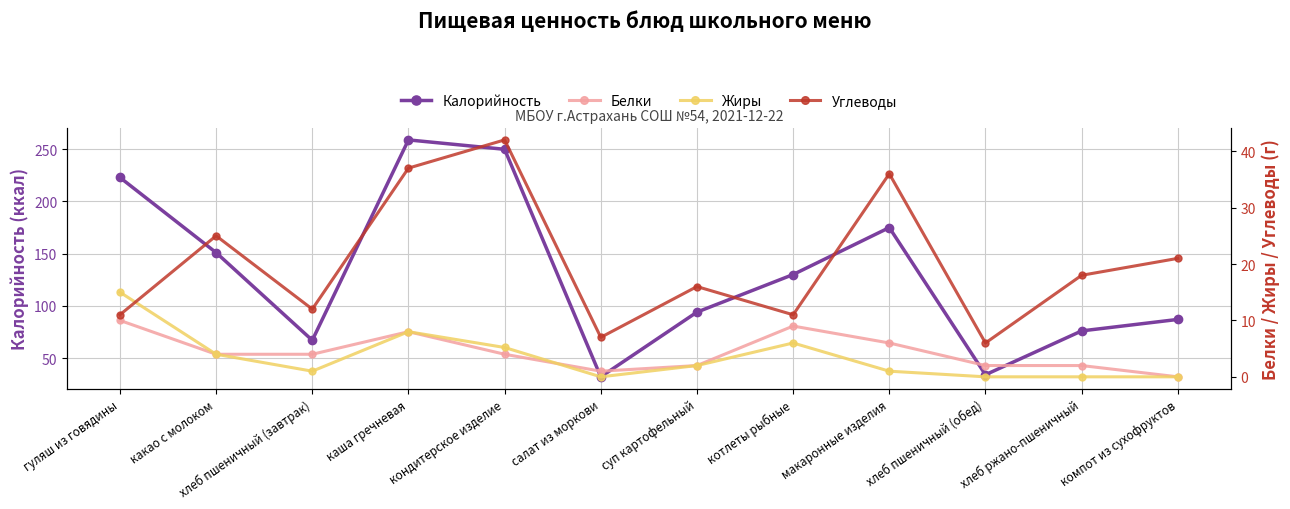

Which series has the largest total across all categories?

Калорийность